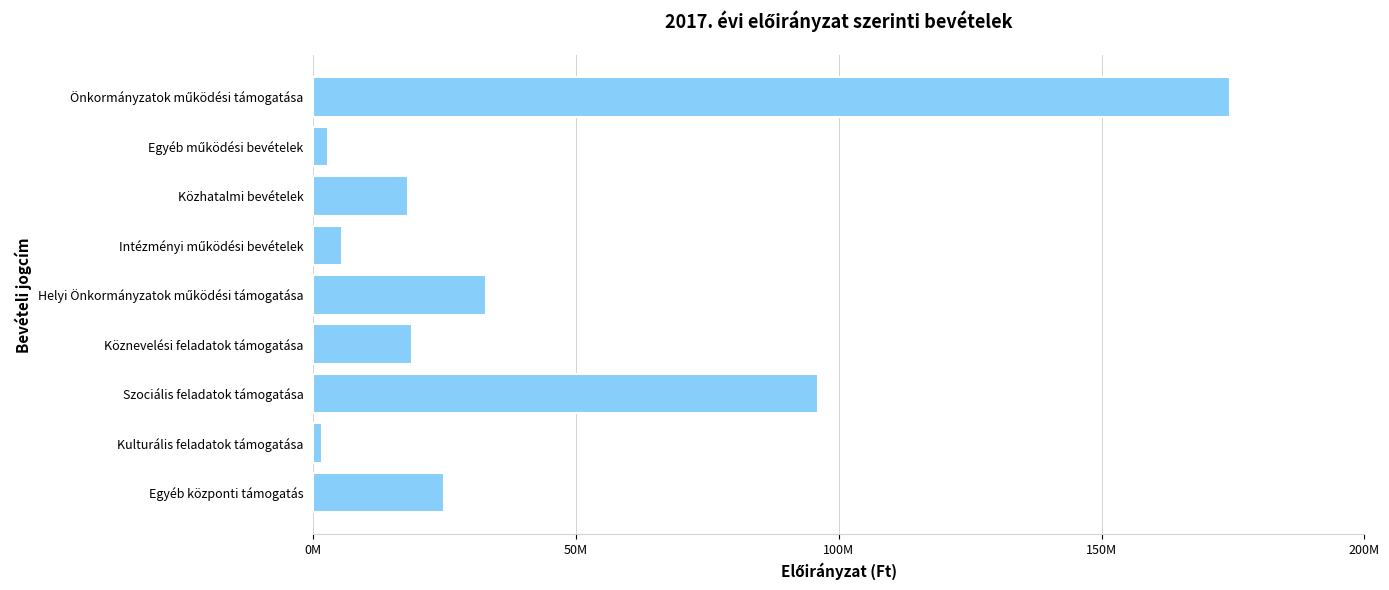

Does the chart contain any negative values?

No